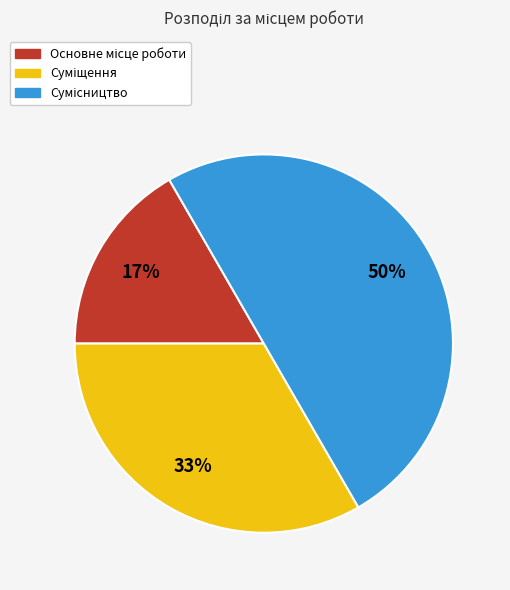

To the nearest percent, what is the difference between the largest and smallest slice percentages?

33%